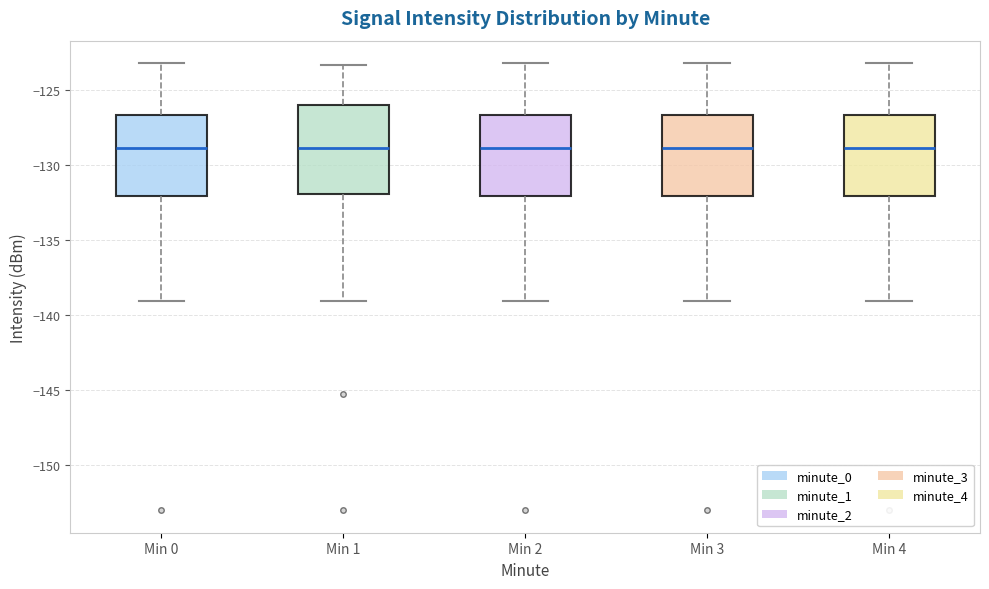

Reading left to right, transcribe this box plot: for each box, give where its median line is, the range the box spans, and where its two whiskers end, as read against the y-axis. The values are not printed on the chart, so give them approximately, as read against the axis.

Min 0: median -129.0, box -132.0 to -126.5, whiskers -139.0 to -123.0
Min 1: median -129.0, box -132.0 to -126.0, whiskers -139.0 to -123.5
Min 2: median -129.0, box -132.0 to -126.5, whiskers -139.0 to -123.0
Min 3: median -129.0, box -132.0 to -126.5, whiskers -139.0 to -123.0
Min 4: median -129.0, box -132.0 to -126.5, whiskers -139.0 to -123.0